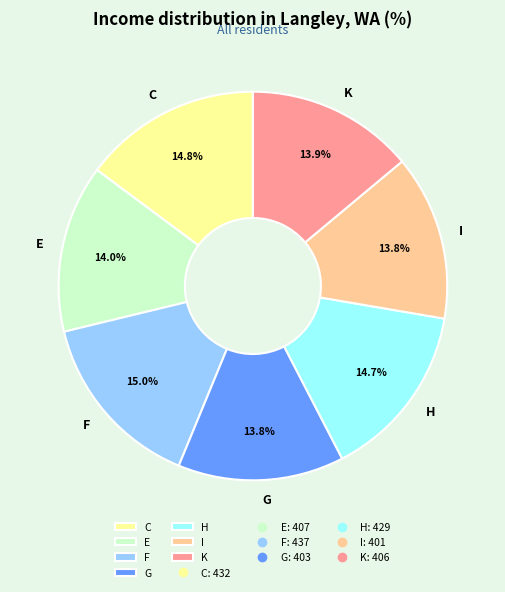

Combined, what portion of the pie is C and E?

28.8%